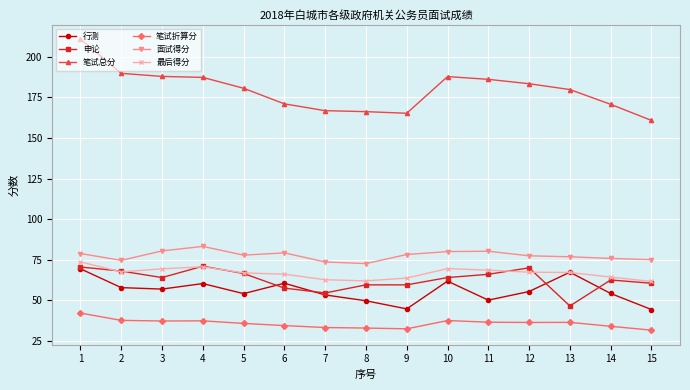

What is the value of the 笔试折算分 point at the 3rd from the left?

37.2